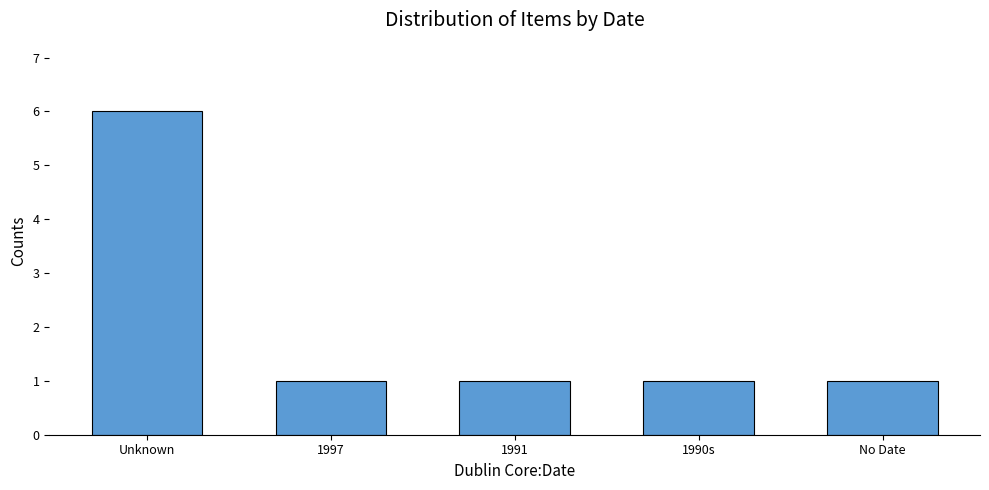

How many categories are shown in the chart?

5